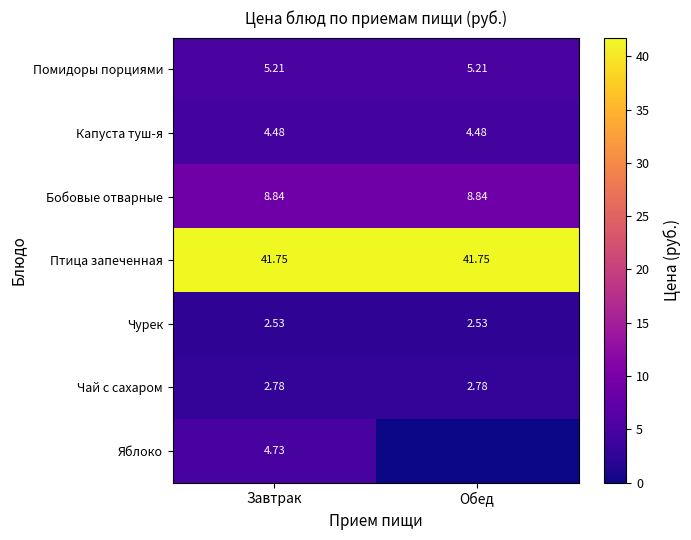

Is the value of Чурек at Завтрак greater than the value of Капуста туш-я at Обед?

No